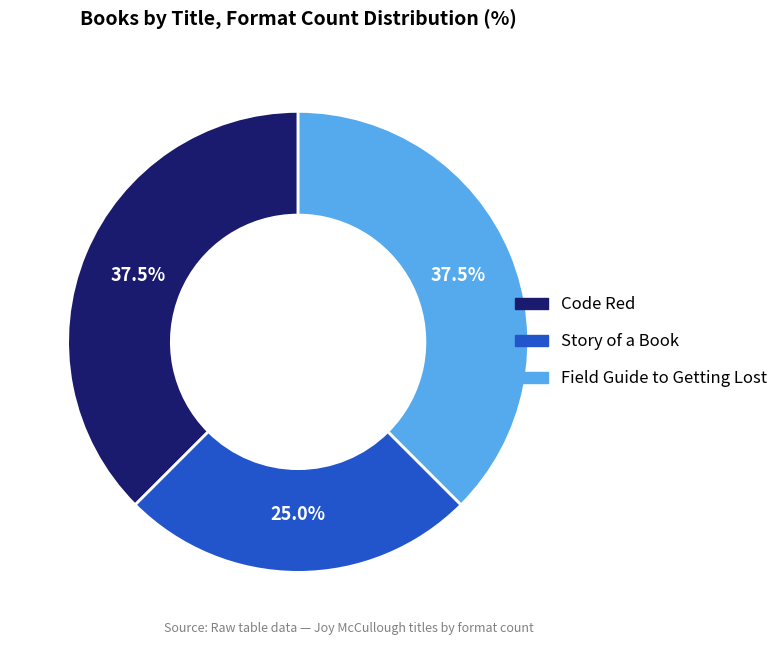

Which category has the smallest portion of the pie?

Story of a Book